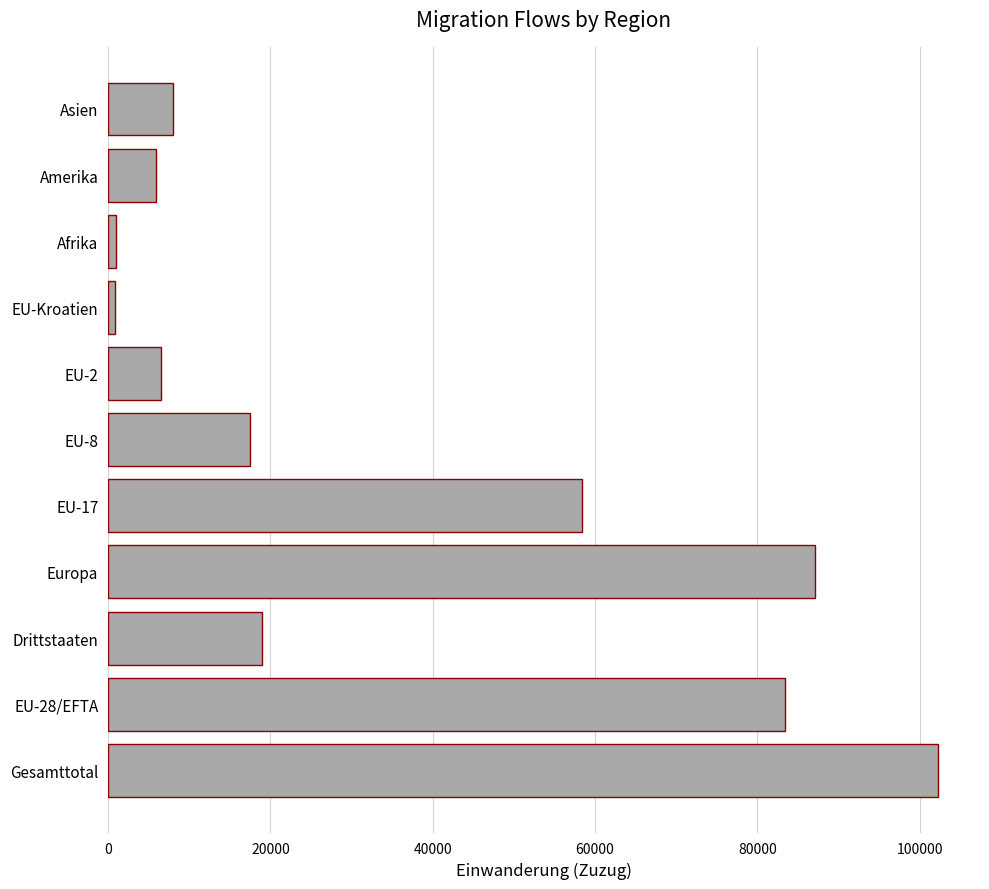

What is the difference between the second highest and minimum values?

86203